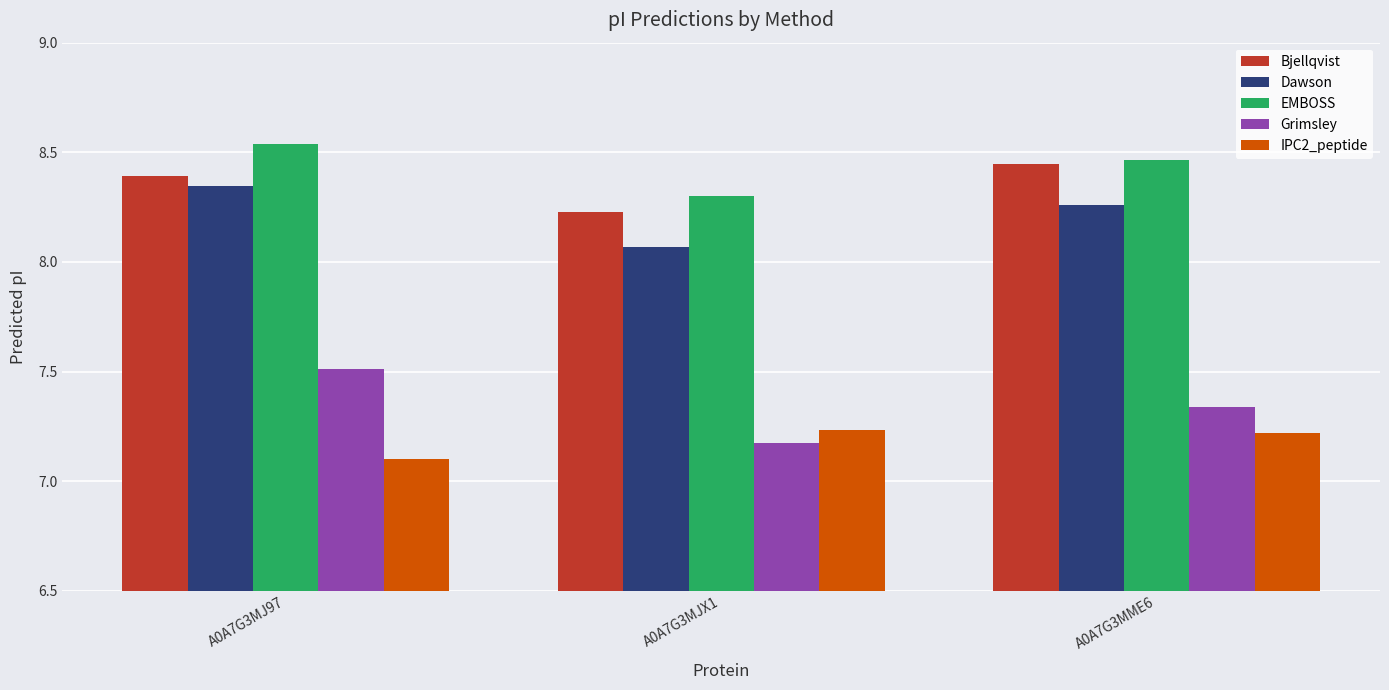

Is it true that Bjellqvist equals 14.8 at A0A7G3MME6?

False